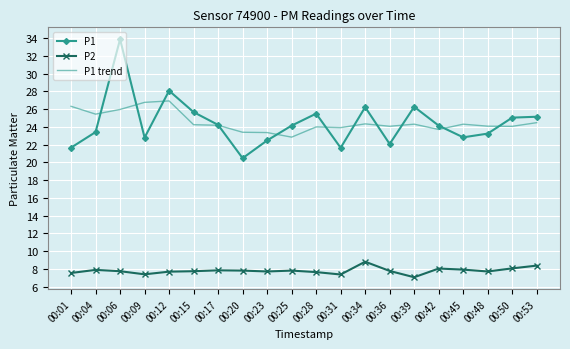

What is the average value of the P1 trend series?

24.5